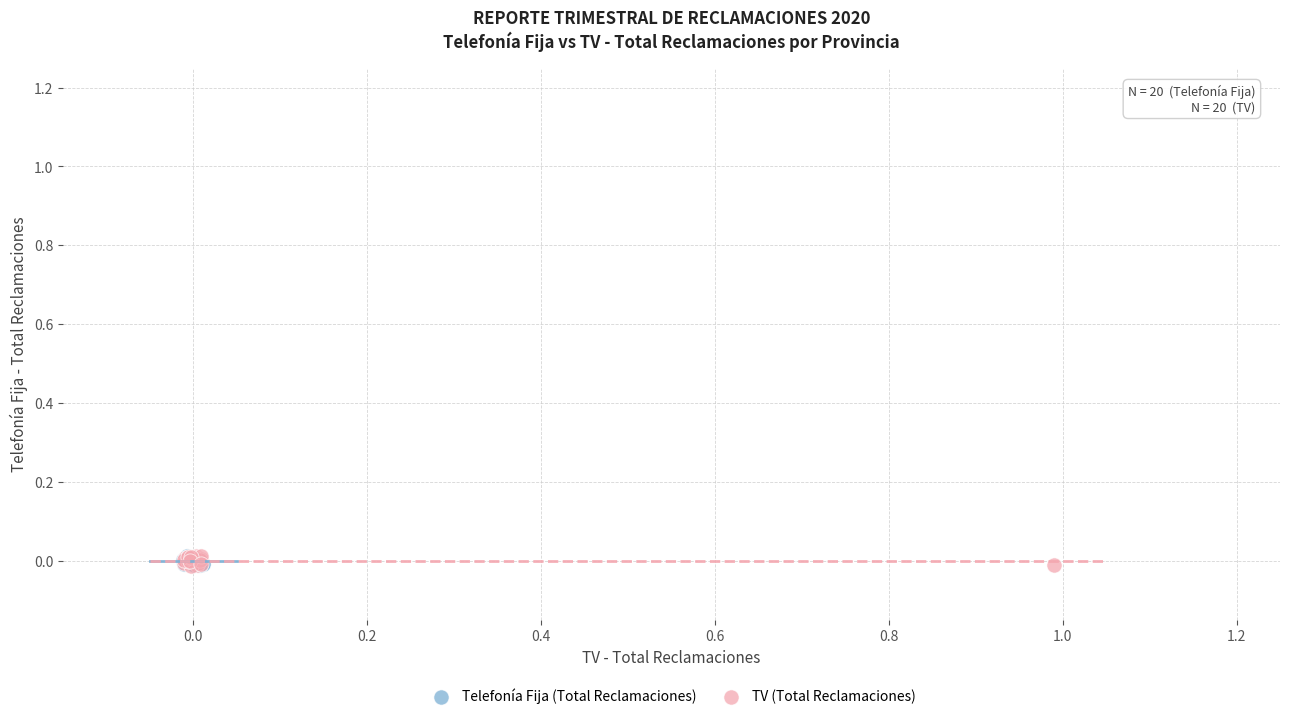

What are all the series names shown in the legend?

Telefonía Fija (Total Reclamaciones), TV (Total Reclamaciones)